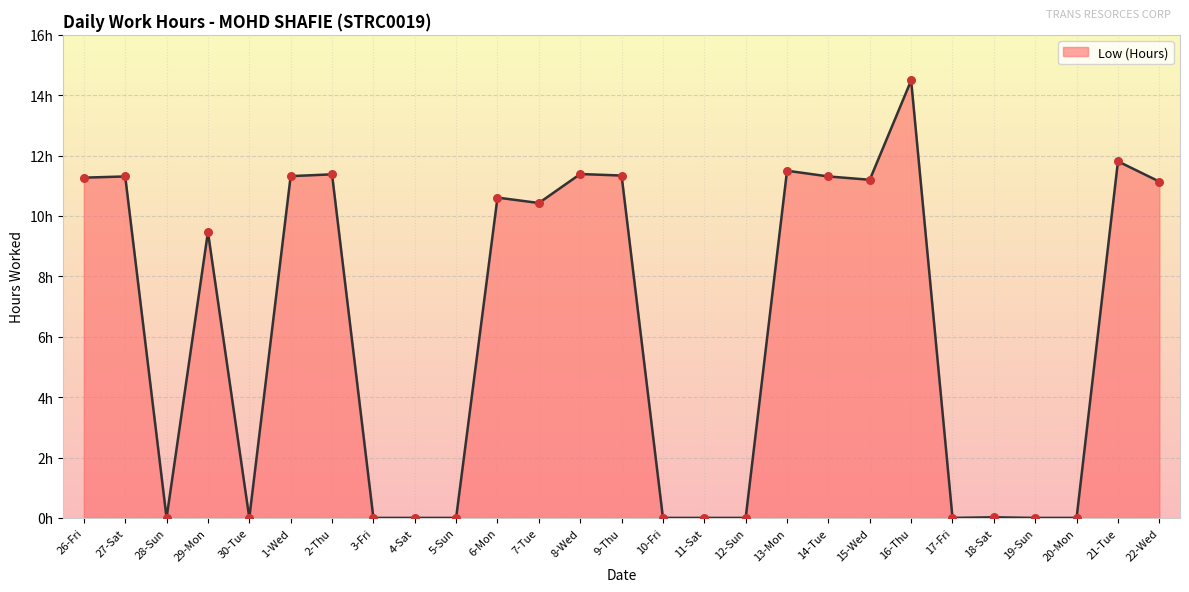

What is the change in value from 2-Thu to 13-Mon?

+0.1